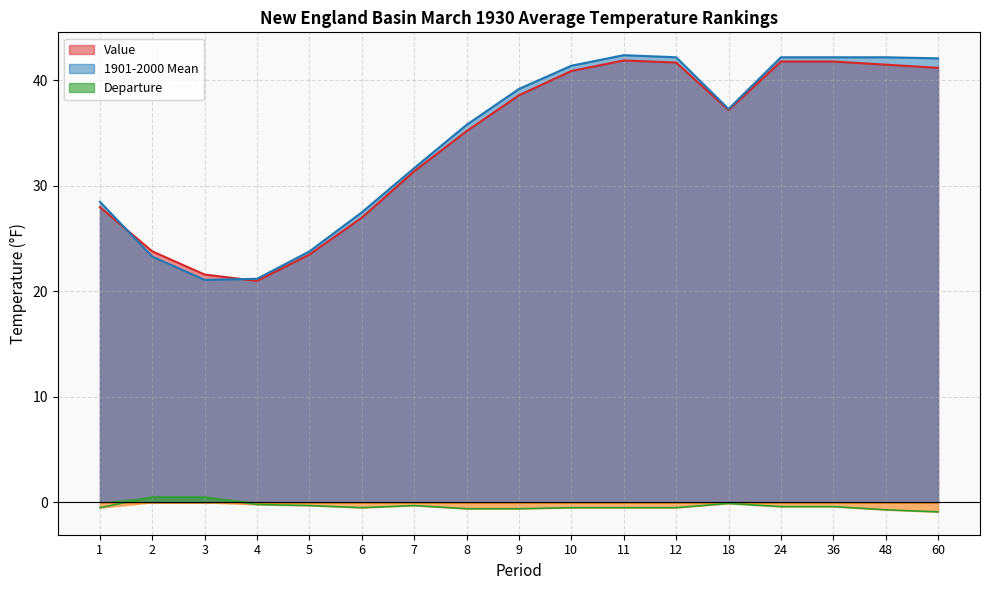

At how many categories does at least one series exceed 38?

8